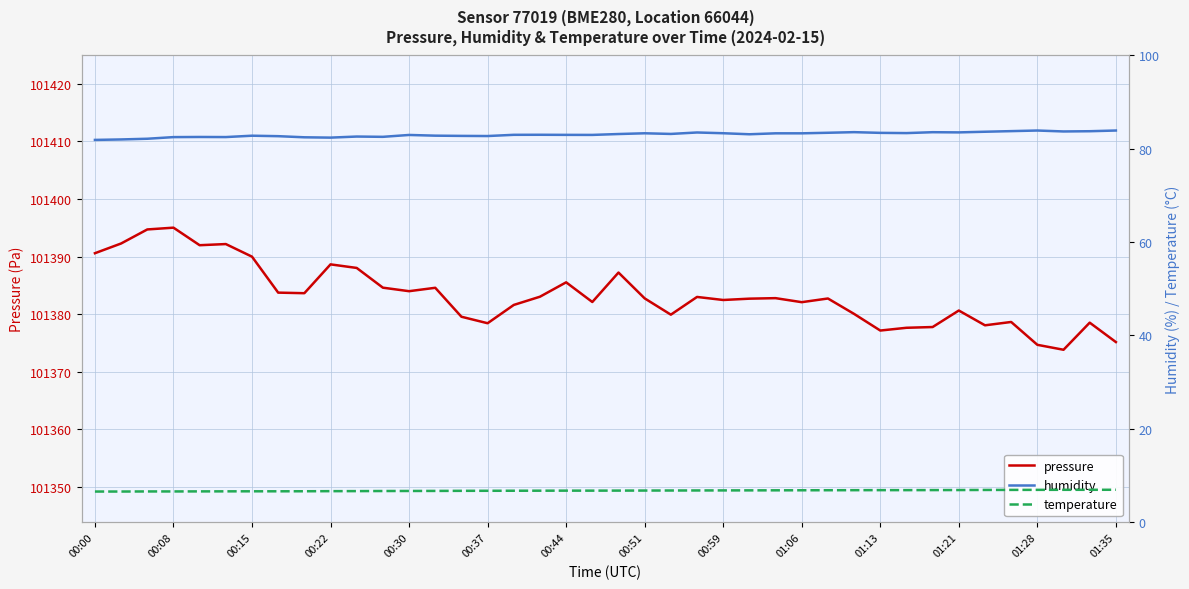

What is the maximum value for temperature?

7.0